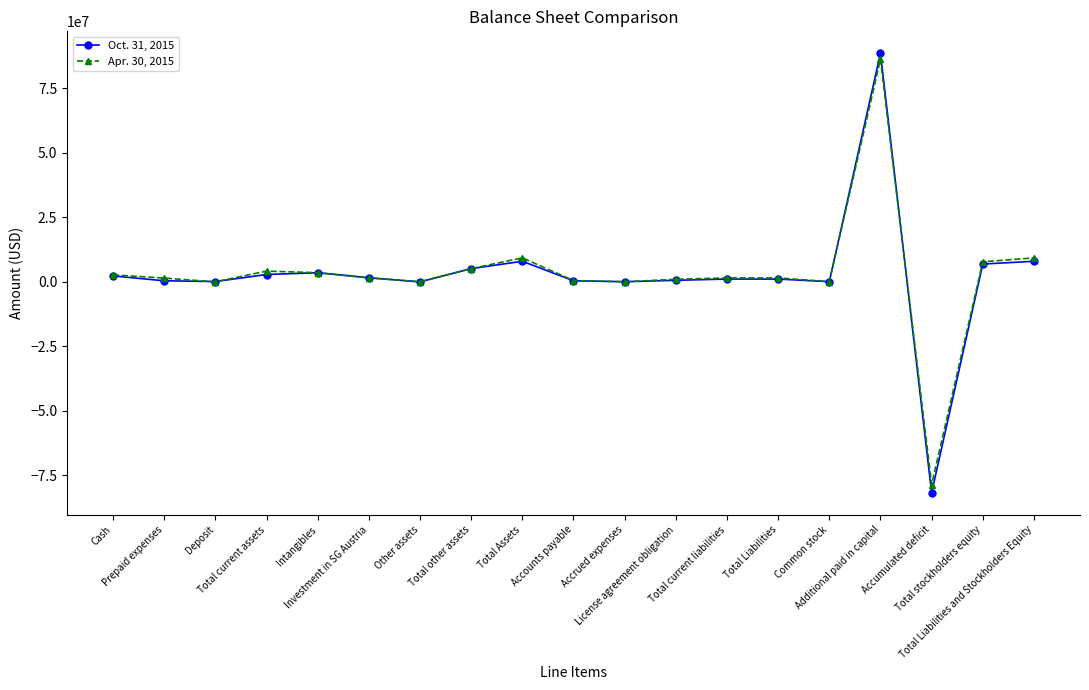

What is the label of the 8th point from the right?

License agreement obligation